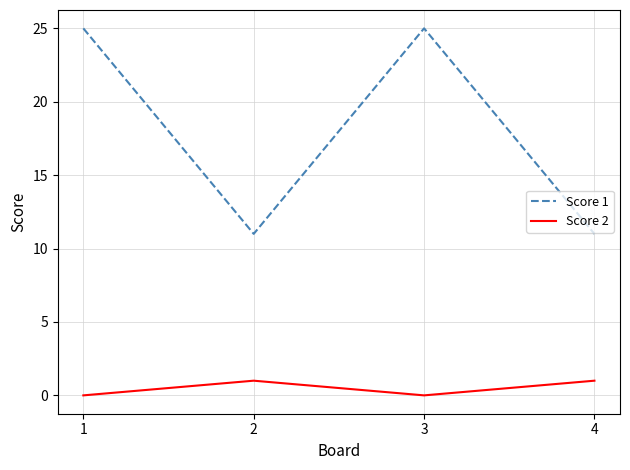

What is the sum of all Score 1 values?

72